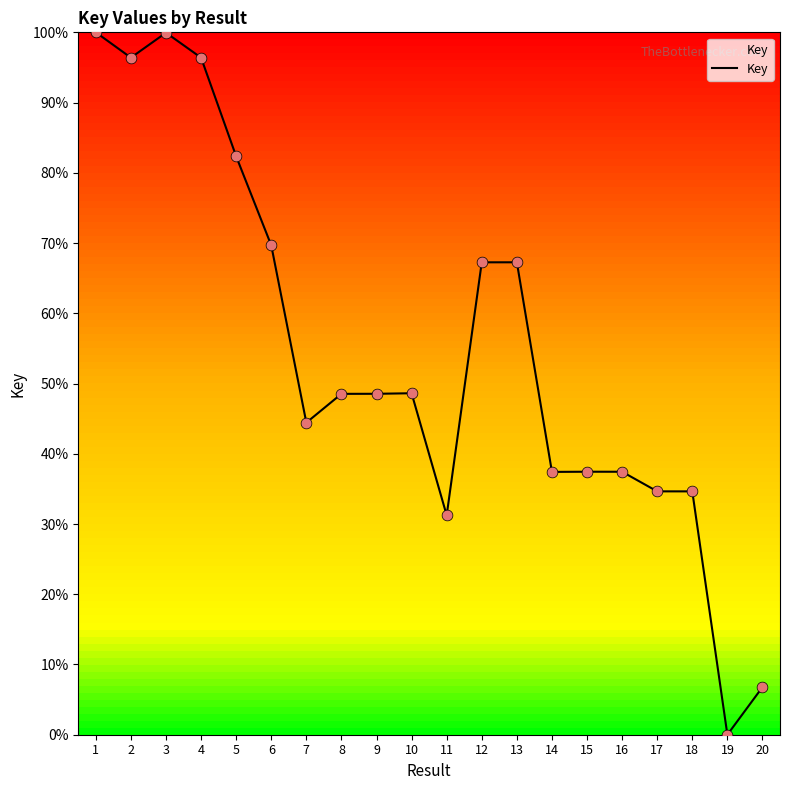

What is the ratio of the value at 14 to the value at 20?

5.5